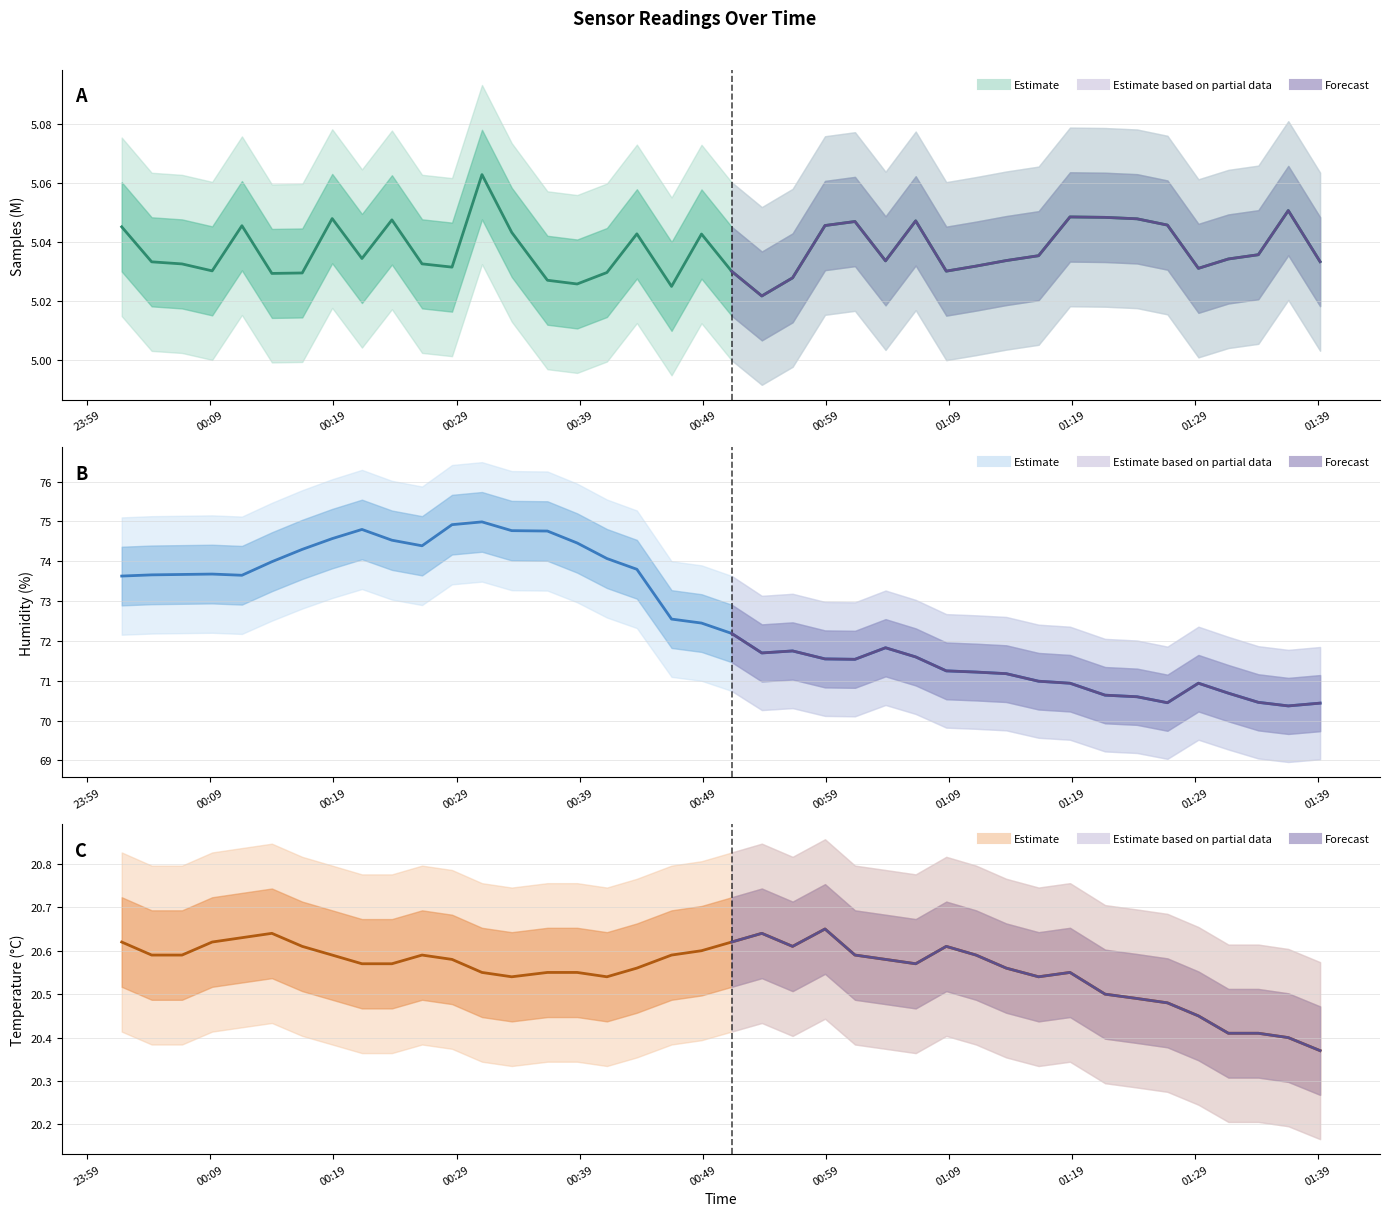

In BME280_humidity, how many points are higher than both neighbors (excluding endpoints)?

6